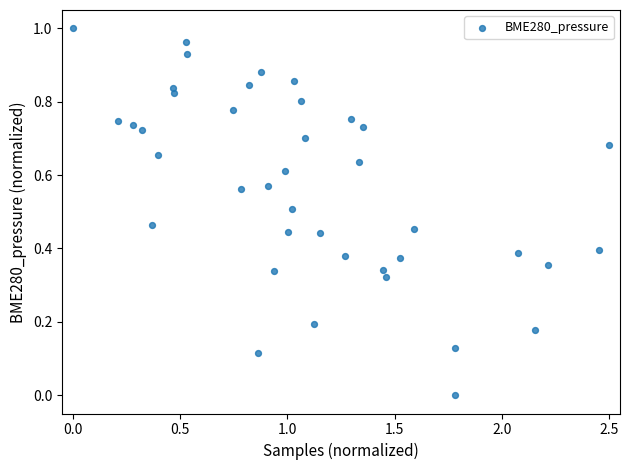

What is the range of X values (max minus min)?

2.5